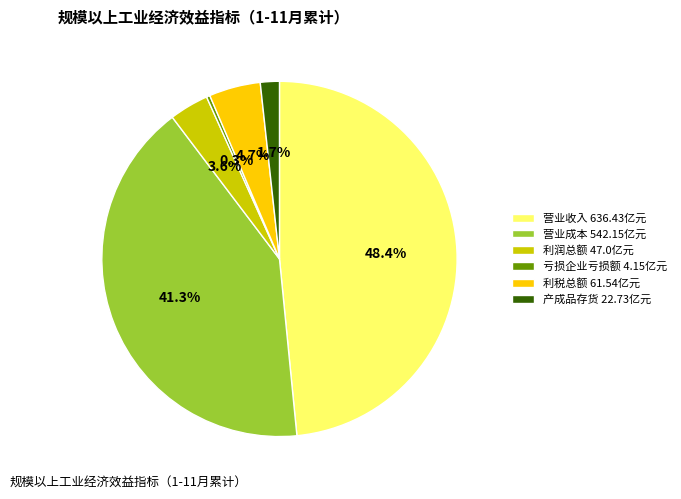

Is there a majority slice in this chart?

No